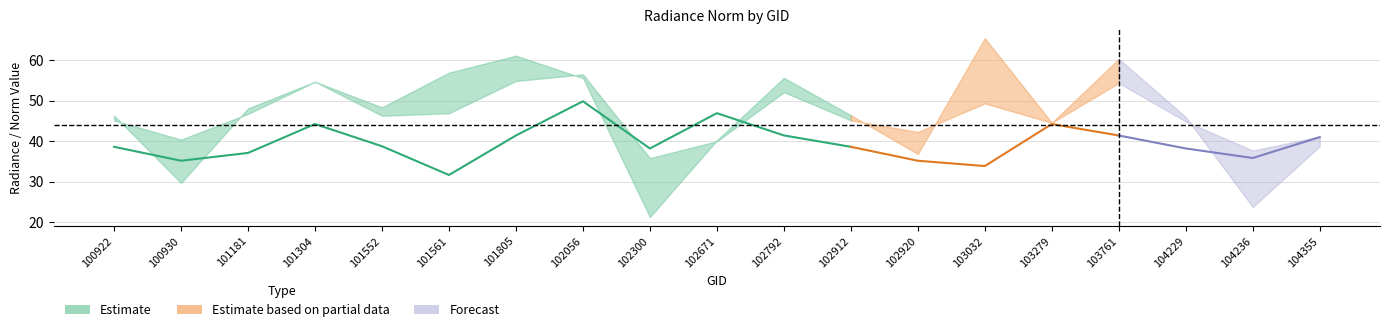

What is the average value of the rade9_mult_nadir_norm series?

46.3